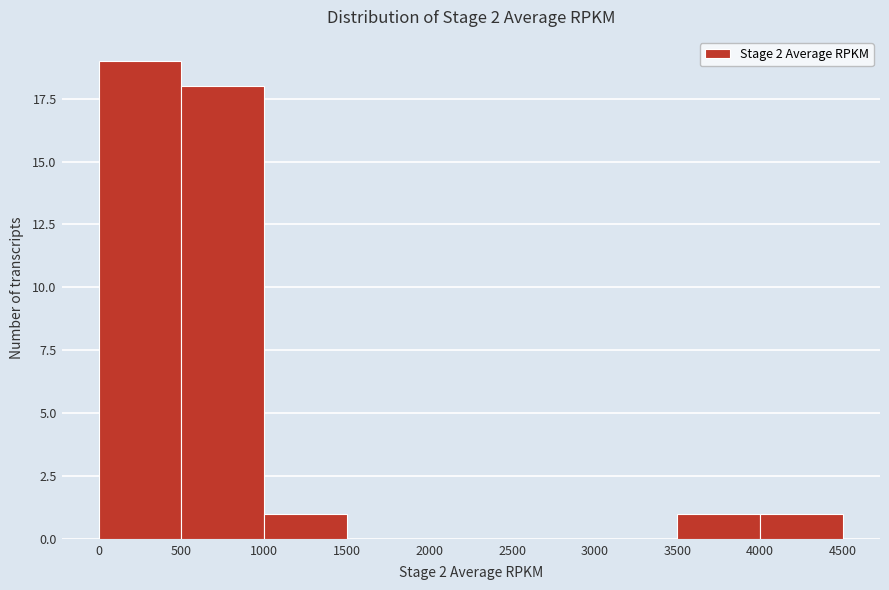

Reading left to right, transcribe this chart: for each bar, give the range it covers on the x-axis and its height. The values are not printed on the chart, so give them approximately, as read against the axis.

0 to 500: 19
500 to 1000: 18
1000 to 1500: 1
1500 to 2000: 0
2000 to 2500: 0
2500 to 3000: 0
3000 to 3500: 0
3500 to 4000: 1
4000 to 4500: 1